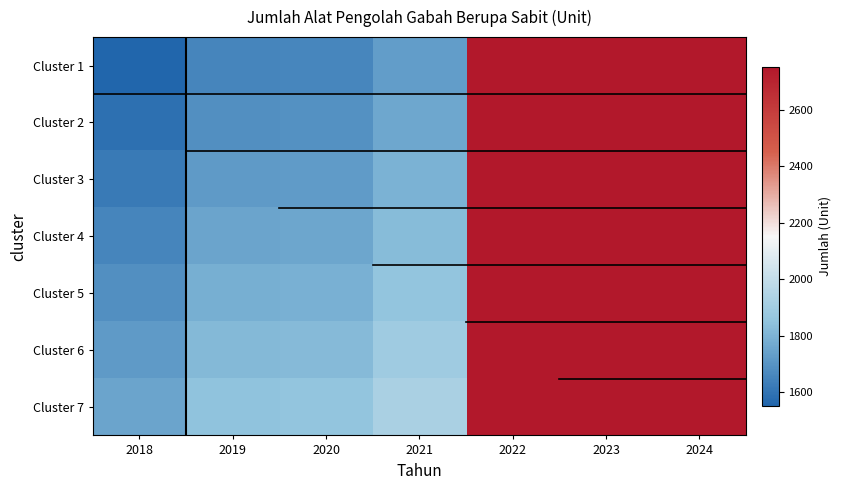

Reading left to right, list all the values displayed in this chart.

Cluster 1: 2018=1552.0	2019=1652.0	2020=1657.0	2021=1727.0	2022=2753.0	2023=2753.0	2024=2753.0
Cluster 2: 2018=1585.3	2019=1685.3	2020=1690.3	2021=1760.3	2022=2786.3	2023=2786.3	2024=2786.3
Cluster 3: 2018=1618.7	2019=1718.7	2020=1723.7	2021=1793.7	2022=2819.7	2023=2819.7	2024=2819.7
Cluster 4: 2018=1652.0	2019=1752.0	2020=1757.0	2021=1827.0	2022=2853.0	2023=2853.0	2024=2853.0
Cluster 5: 2018=1685.3	2019=1785.3	2020=1790.3	2021=1860.3	2022=2886.3	2023=2886.3	2024=2886.3
Cluster 6: 2018=1718.7	2019=1818.7	2020=1823.7	2021=1893.7	2022=2919.7	2023=2919.7	2024=2919.7
Cluster 7: 2018=1752.0	2019=1852.0	2020=1857.0	2021=1927.0	2022=2953.0	2023=2953.0	2024=2953.0